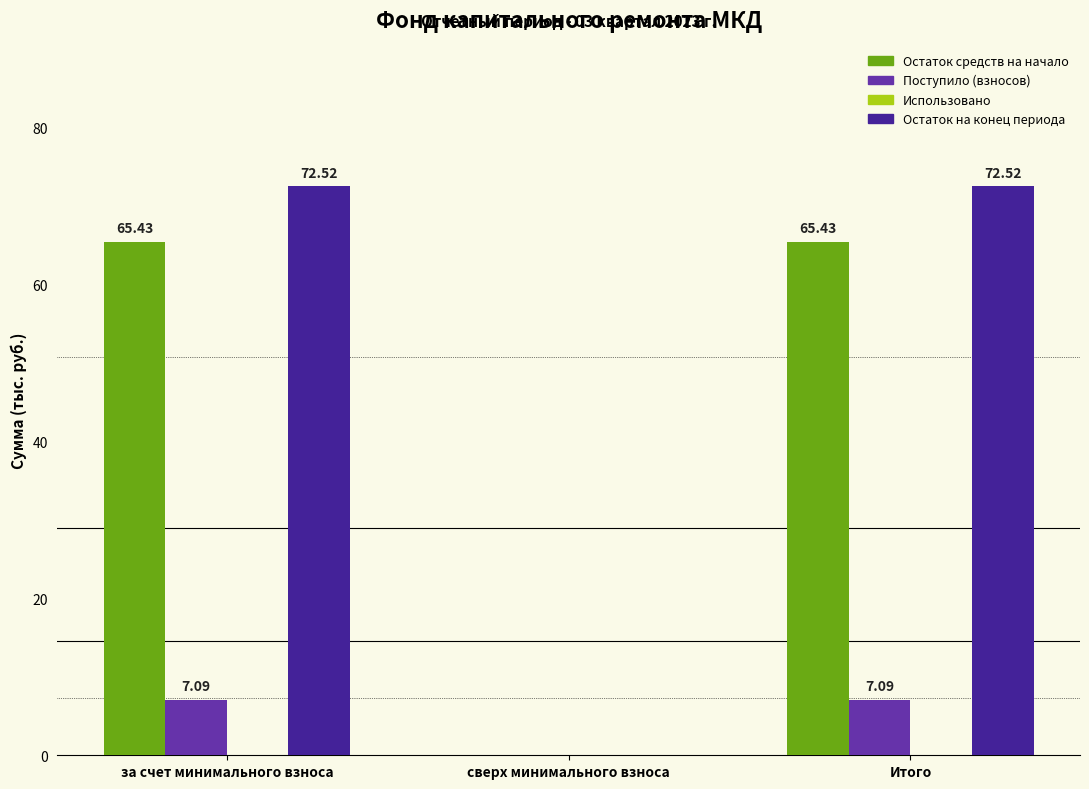

What is the sum of all Остаток на конец периода values?

145.0